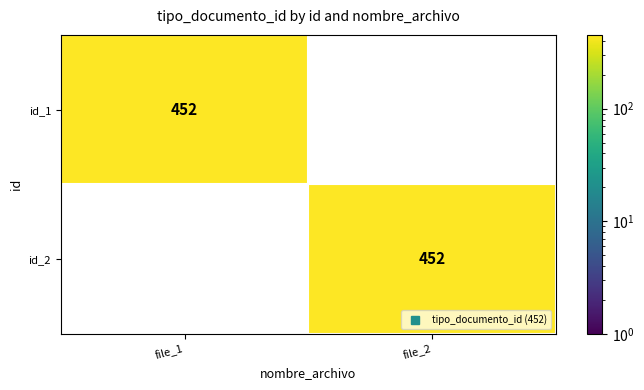

What is the difference between the highest and lowest values at file_1?

452